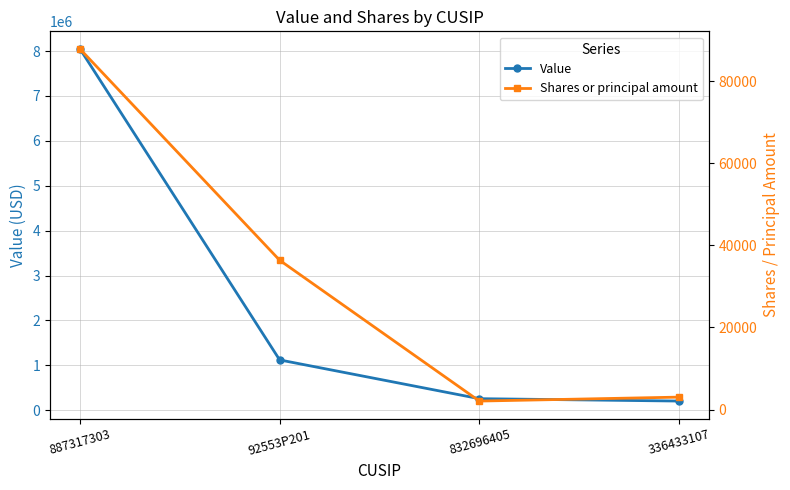

What is the label of the 3rd point from the left?

832696405